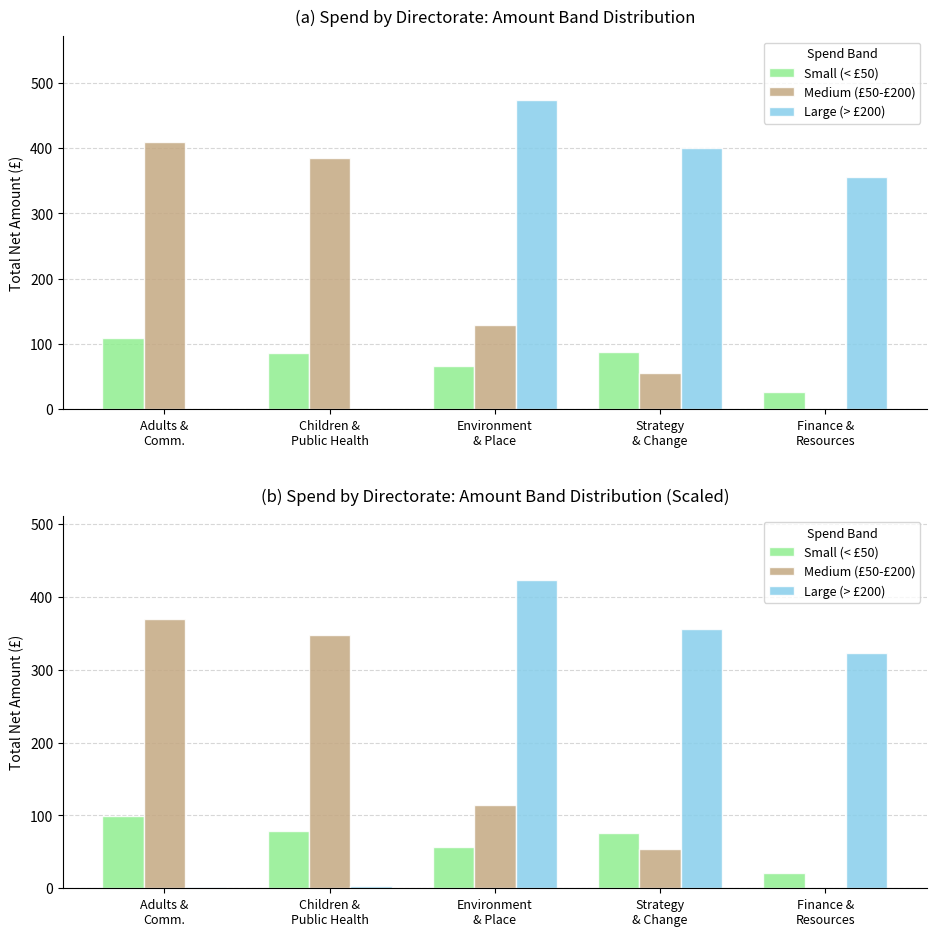

Reading left to right, transcribe all the data shown in this chart.

Small (< £50): 98.5	78.4	56.5	76.4	20.6
Medium (£50-£200): 369.2	347.8	114.3	53.2	0.0
Large (> £200): 1.6	3.3	423.5	356.2	322.5